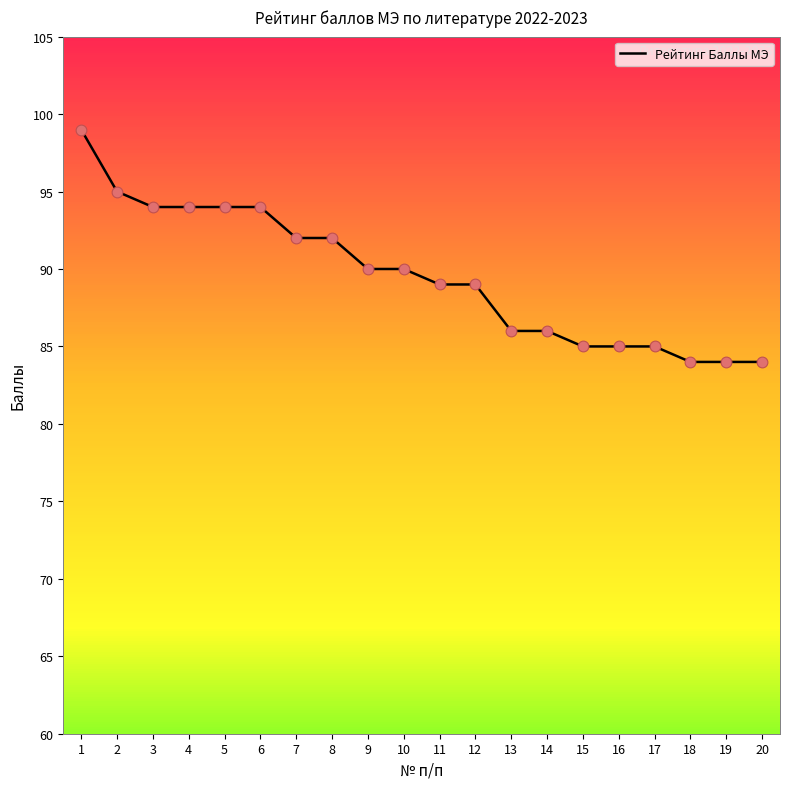

Which has a higher value, 9 or 13?

9